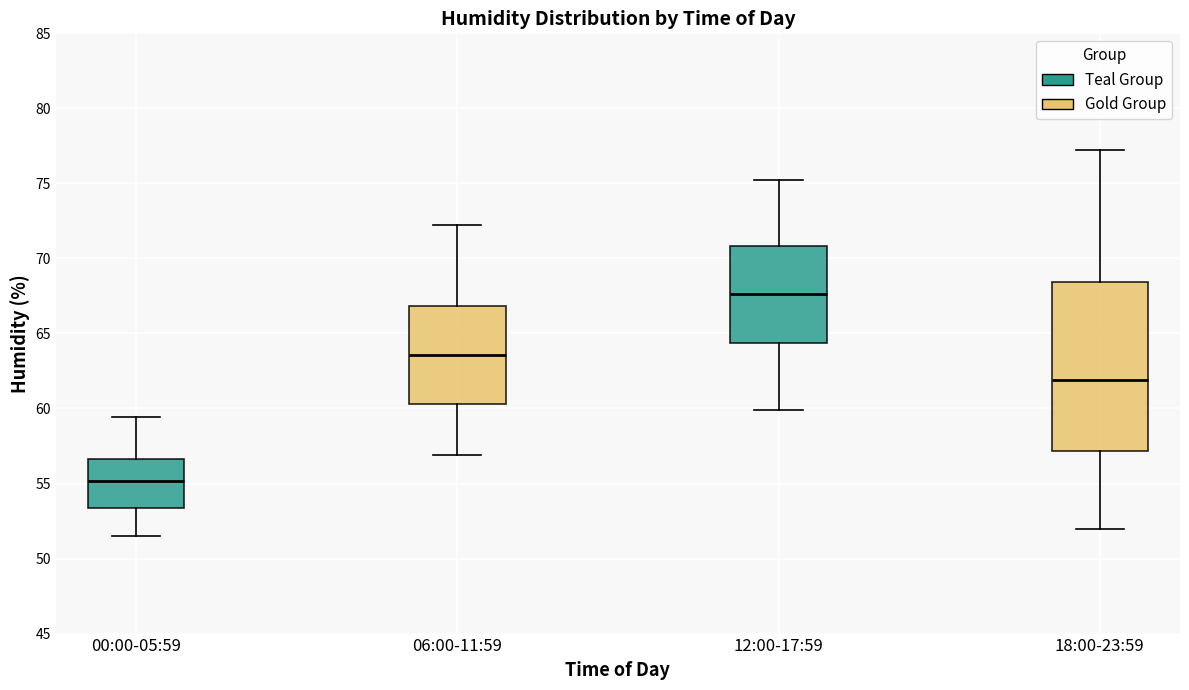

Which box is the tallest, from its lower edge to its upper edge?

18:00-23:59